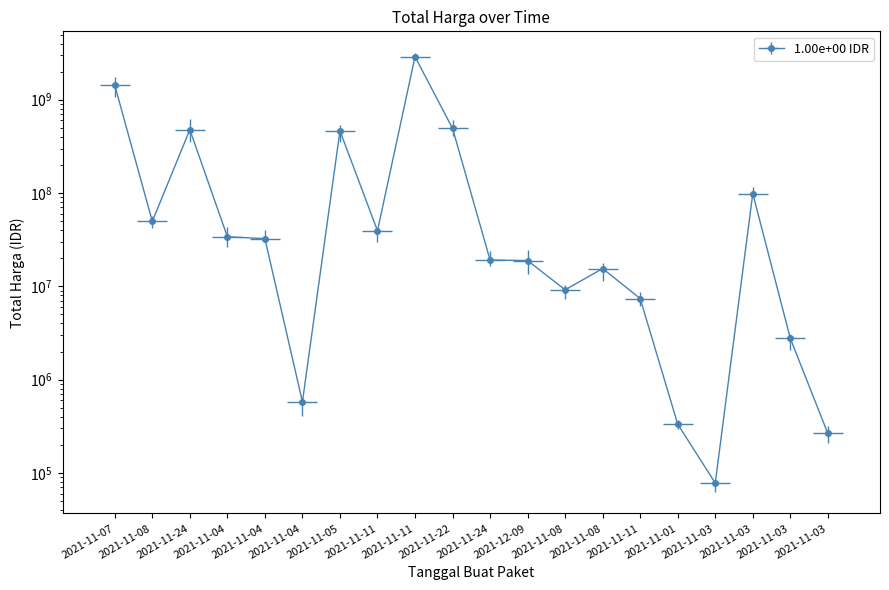

What is the minimum value shown in the chart?

78000